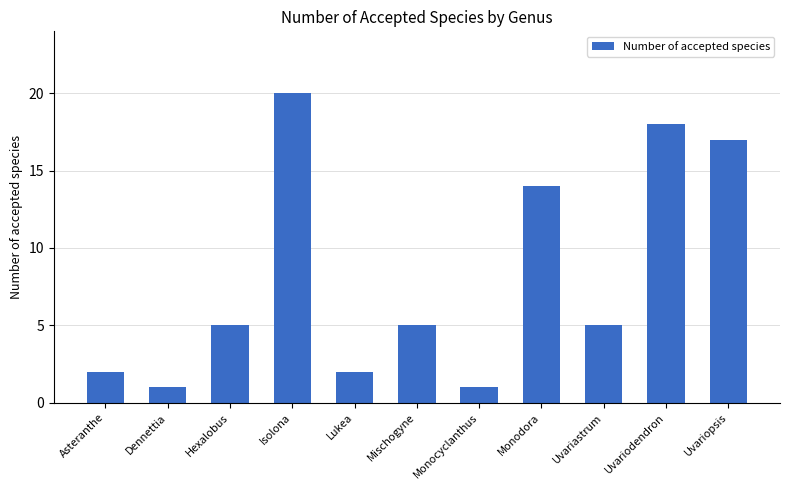

Reading left to right, list all the values displayed in this chart.

Asteranthe=2	Dennettia=1	Hexalobus=5	Isolona=20	Lukea=2	Mischogyne=5	Monocyclanthus=1	Monodora=14	Uvariastrum=5	Uvariodendron=18	Uvariopsis=17